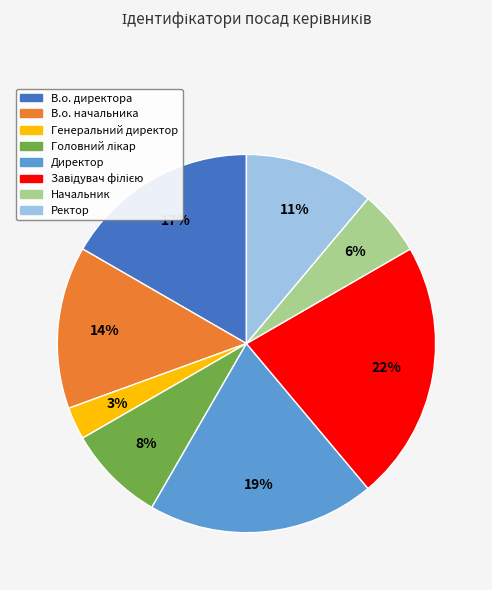

Combined, do В.о. директора and В.о. начальника account for over 50%?

No